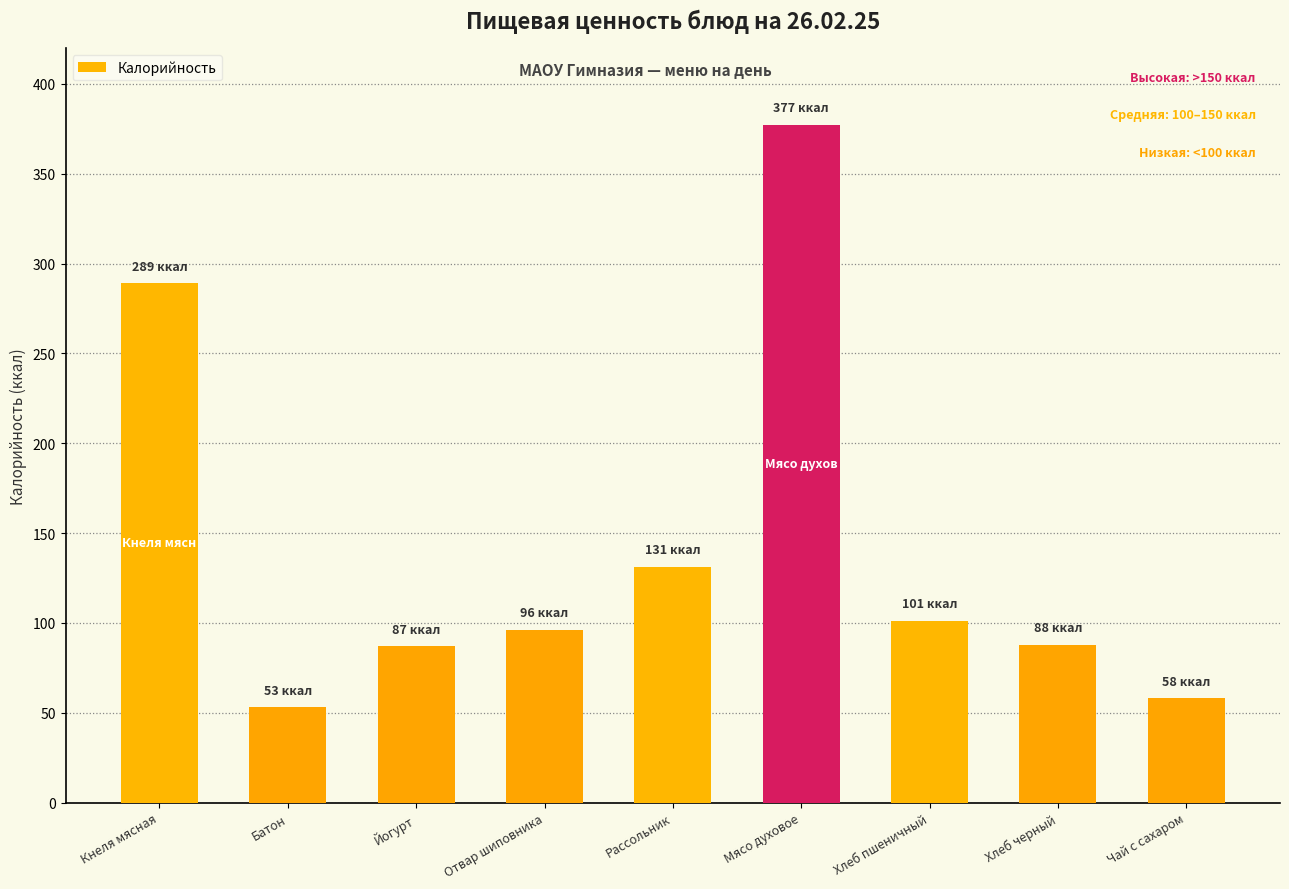

What is the smallest value displayed?

53